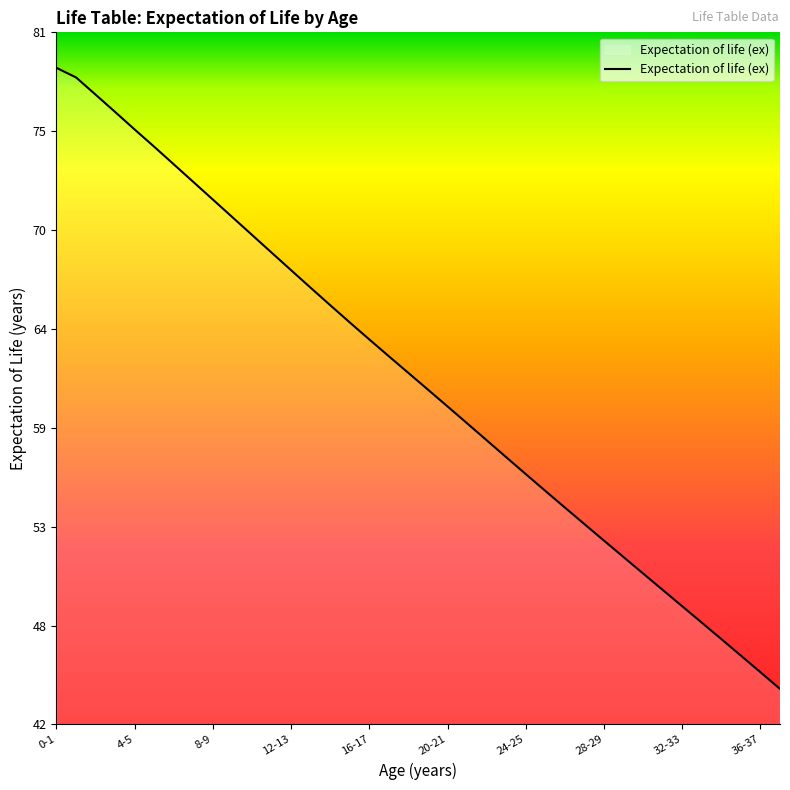

Reading left to right, transcribe all the data shown in this chart.

0-1=78.9	1-2=78.4	2-3=77.4	3-4=76.4	4-5=75.4	5-6=74.5	6-7=73.5	7-8=72.5	8-9=71.5	9-10=70.5	10-11=69.5	11-12=68.5	12-13=67.5	13-14=66.5	14-15=65.6	15-16=64.6	16-17=63.6	17-18=62.7	18-19=61.7	19-20=60.8	20-21=59.9	21-22=58.9	22-23=58.0	23-24=57.0	24-25=56.1	25-26=55.1	26-27=54.2	27-28=53.2	28-29=52.3	29-30=51.4	30-31=50.5	31-32=49.5	32-33=48.6	33-34=47.7	34-35=46.8	35-36=45.8	36-37=44.9	37-38=44.0